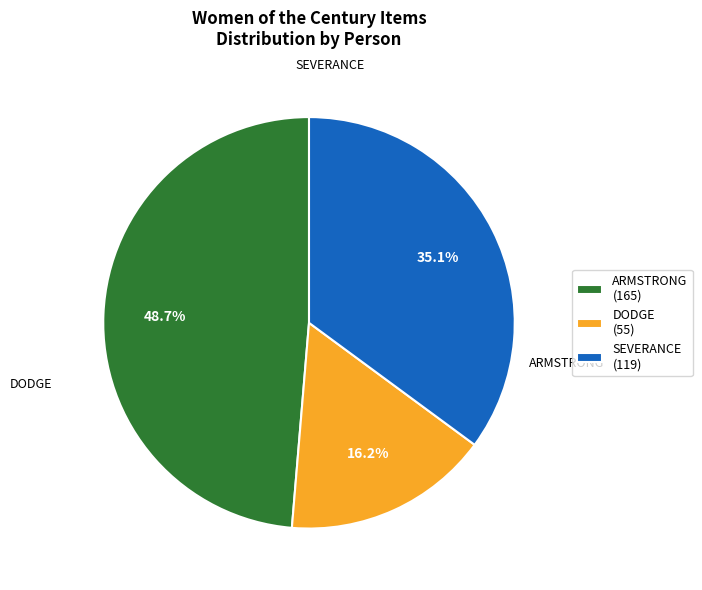

Count the number of slices in the pie.

3